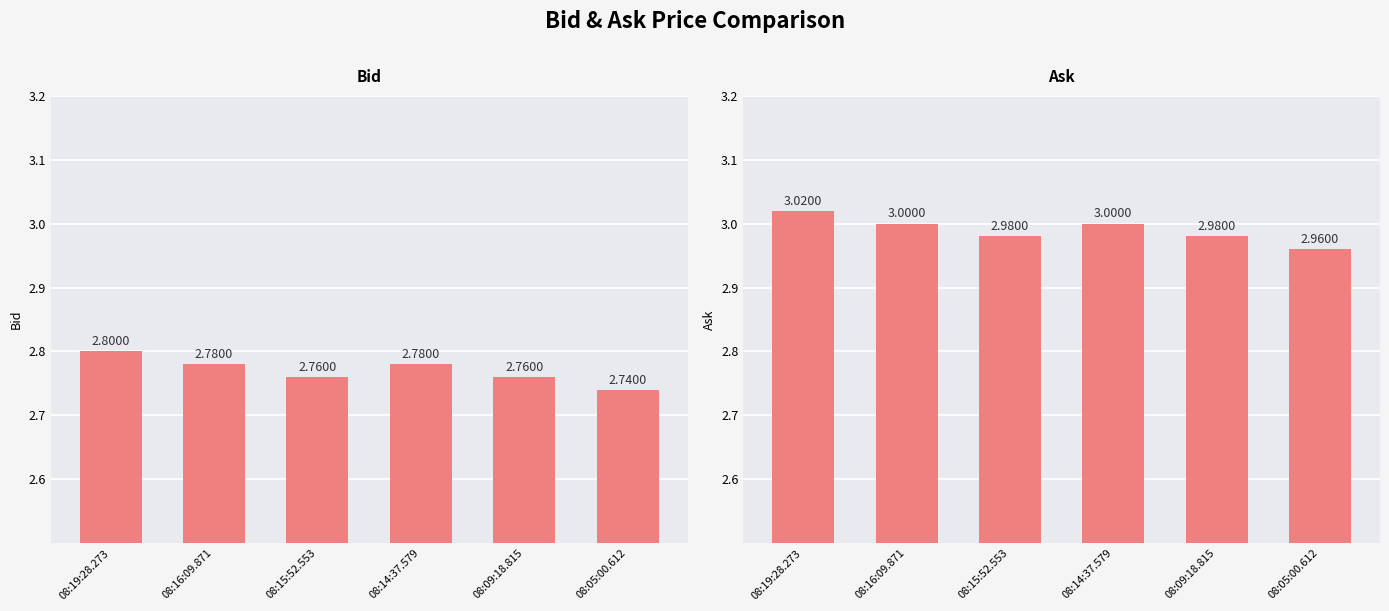

Rank the series by their average value, from lowest to highest.

Bid, Ask